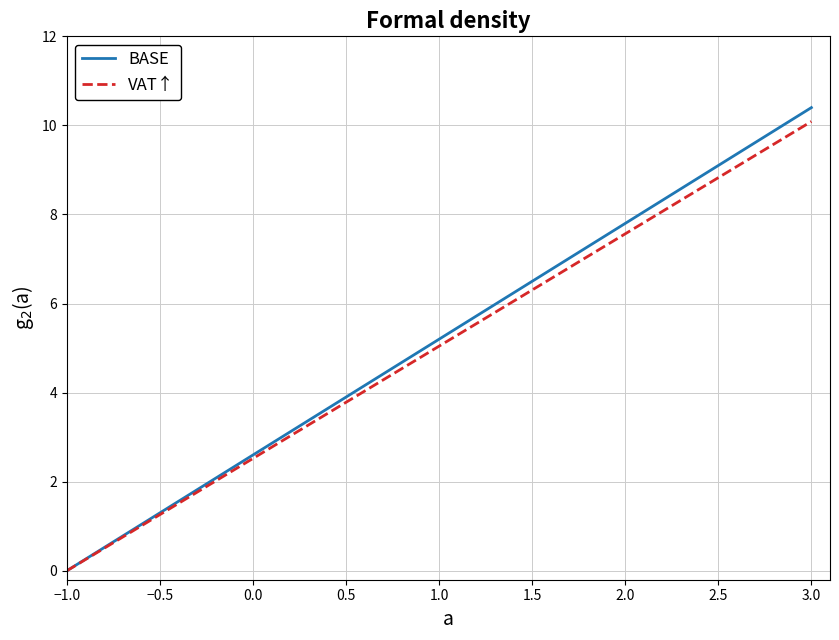

Does the chart display data point markers on the line(s)?

No